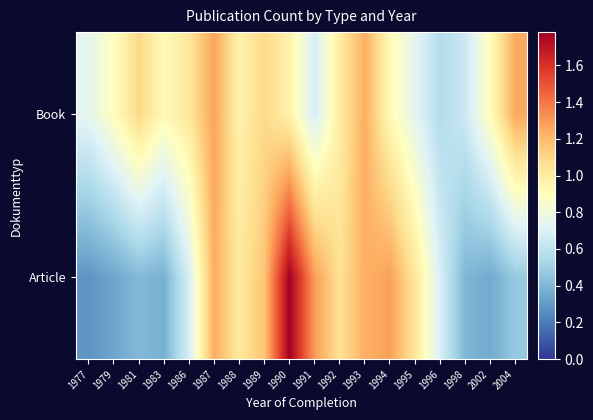

Which has a higher value, 1989 or 1983?

1989